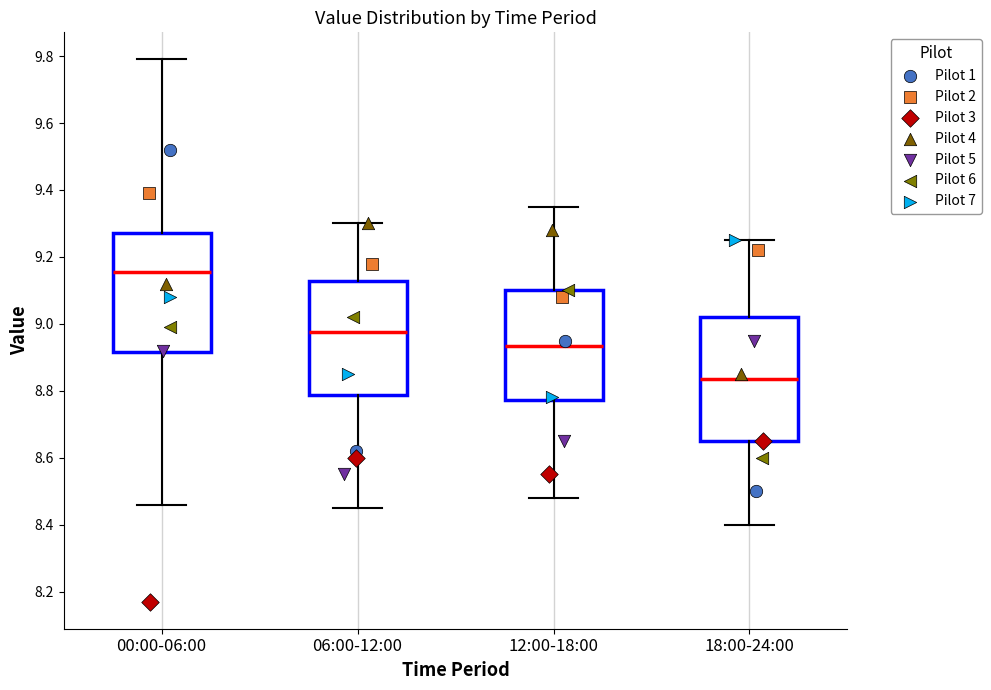

Which box's median line is the highest?

00:00-06:00